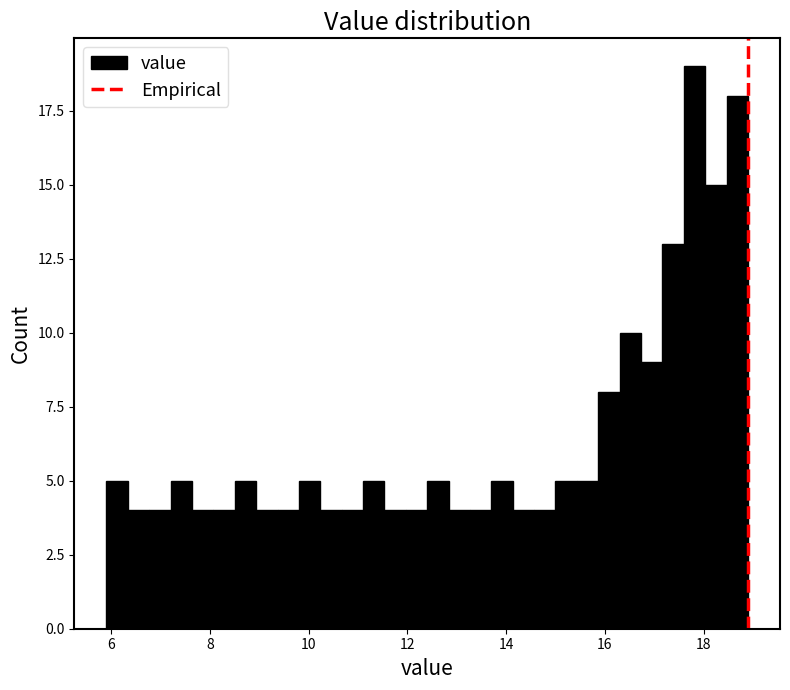

Around what value on the x-axis is the tallest bar? Give the approximate position of its centre, as read against the axis.

17.8